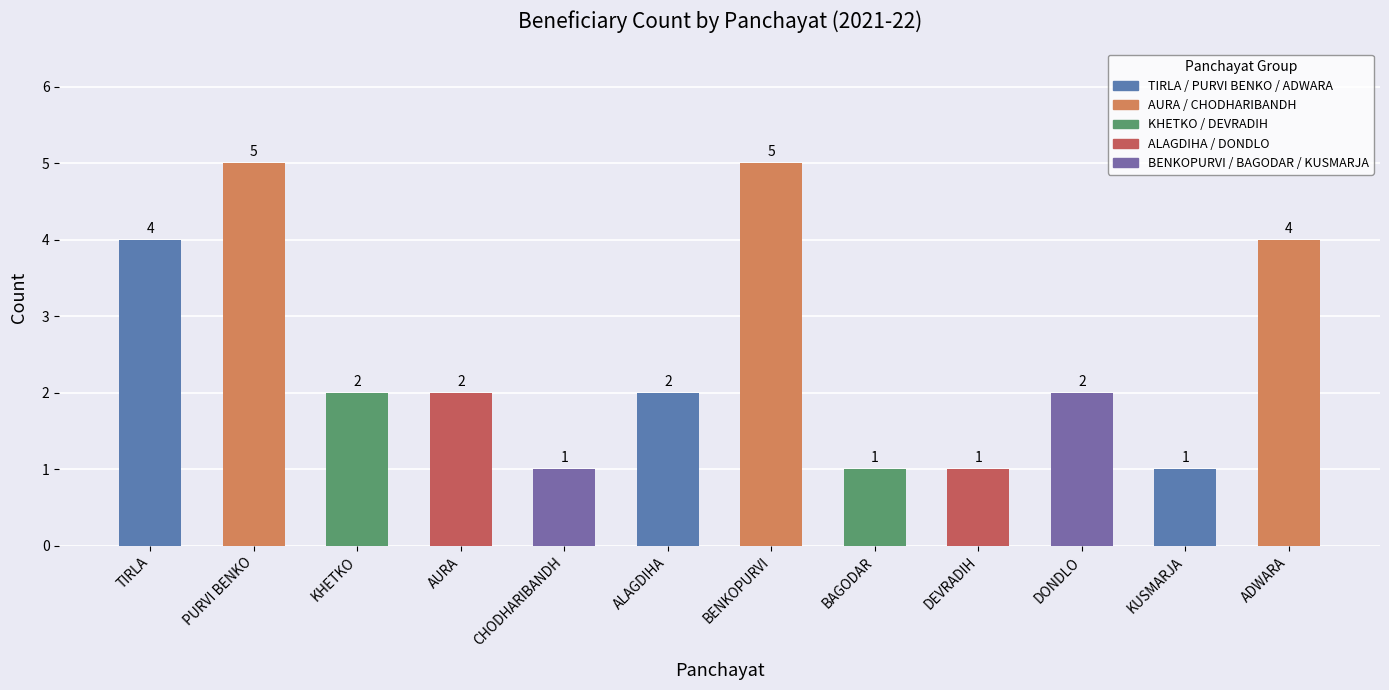

How many series are shown in this chart?

1